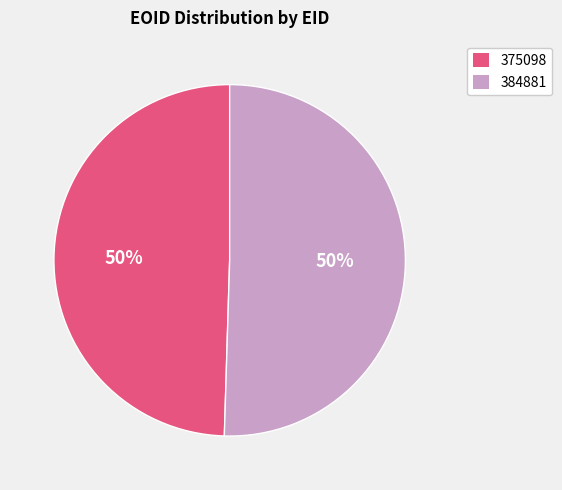

Do 384881 and 375098 together represent more than half of the pie?

Yes